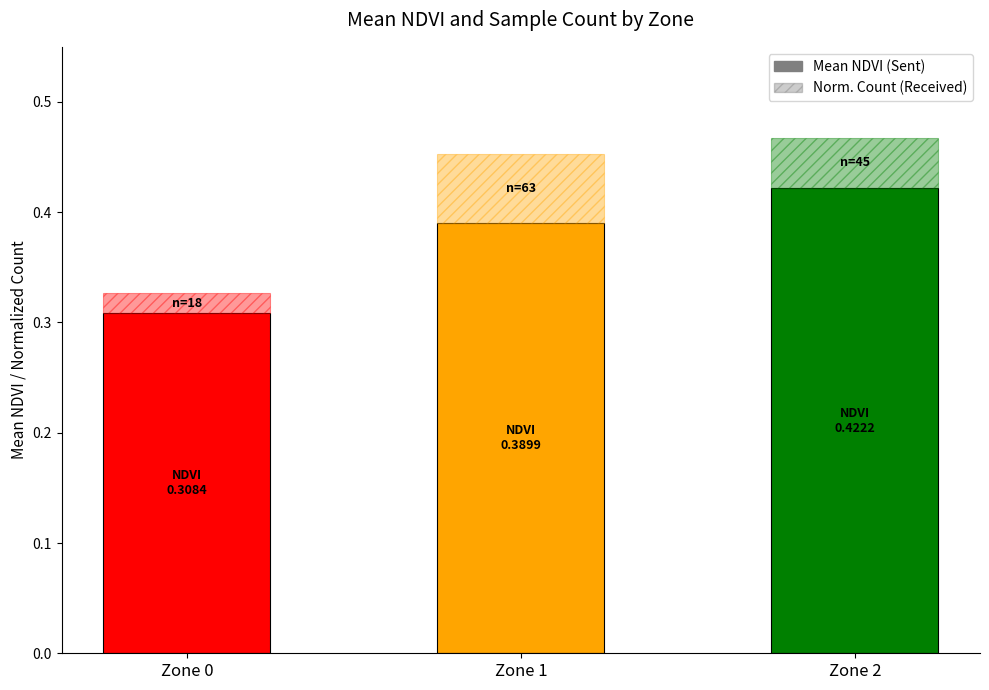

Count the number of categories in the chart.

3